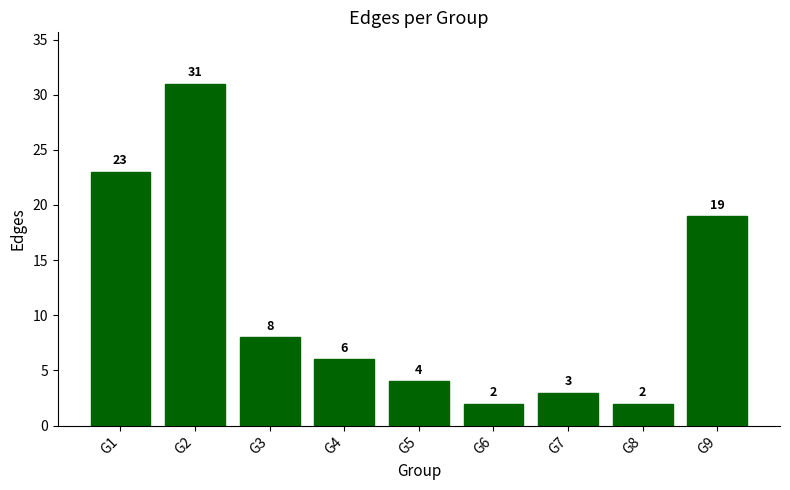

Between G6 and G3, which is larger?

G3